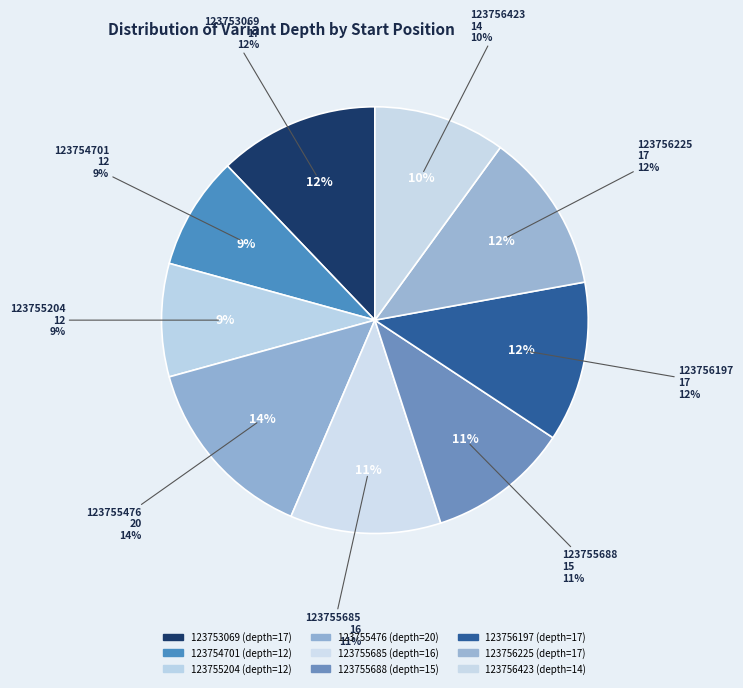

To the nearest percent, what portion does 123755685 represent?

11%